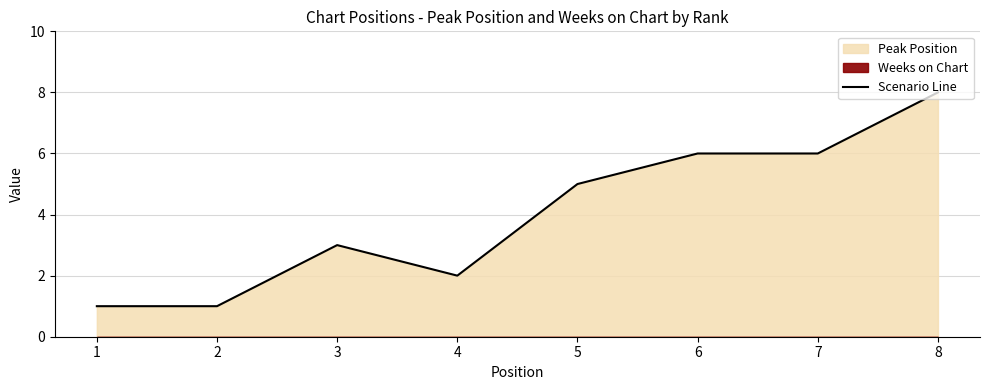

What is the smallest value displayed?

1